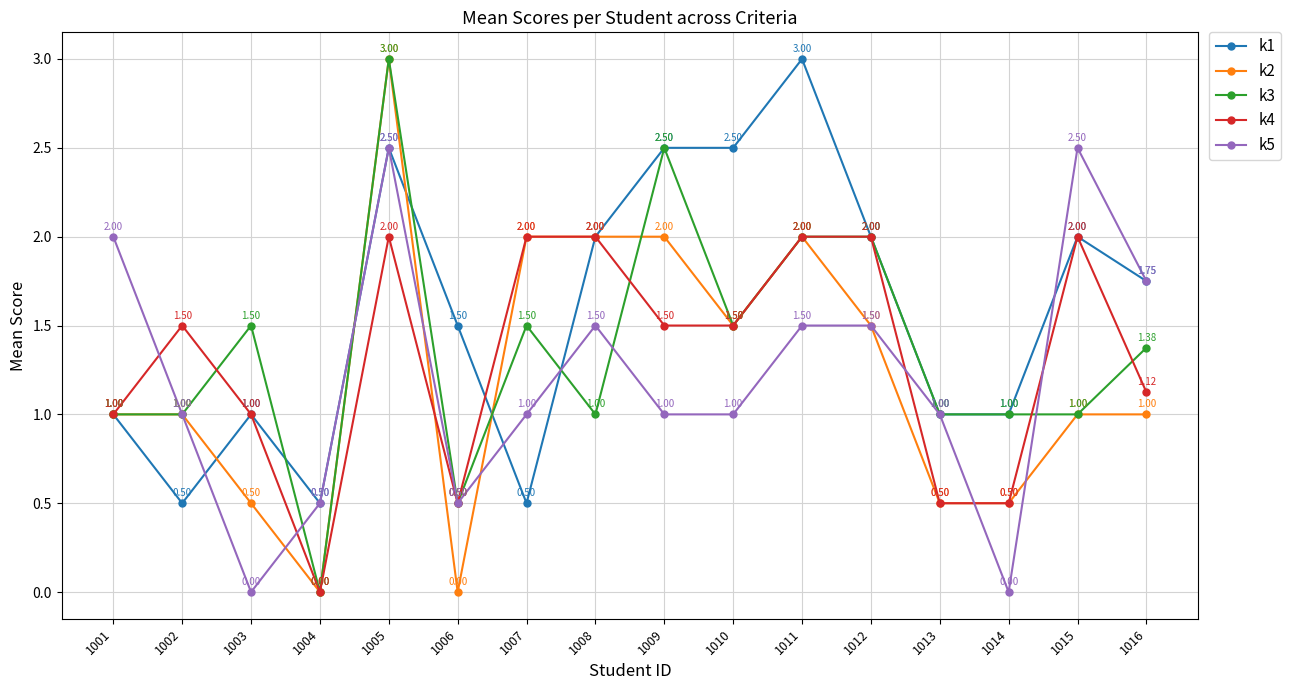

What is the spread (max minus min) of values at 1003?

1.5